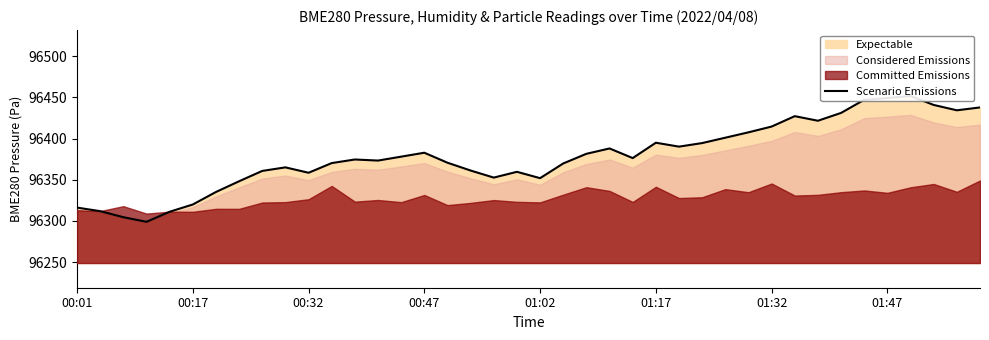

What is the value of the 26th point from the left?

96394.9